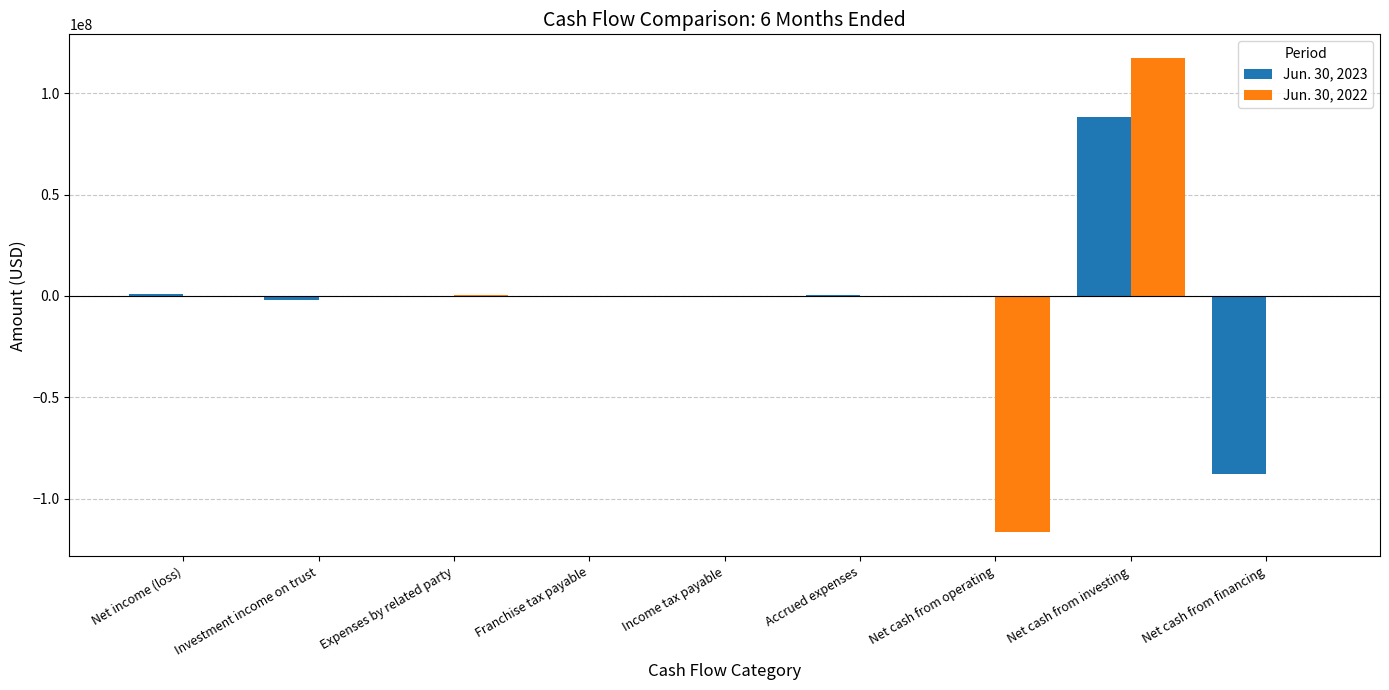

What is the sum of the Jun. 30, 2022 values at Net cash from operating and Expenses by related party?

-116420214